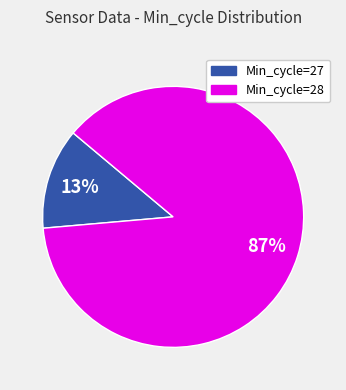

Is the sum of Min_cycle=28 and Min_cycle=27 greater than half?

Yes